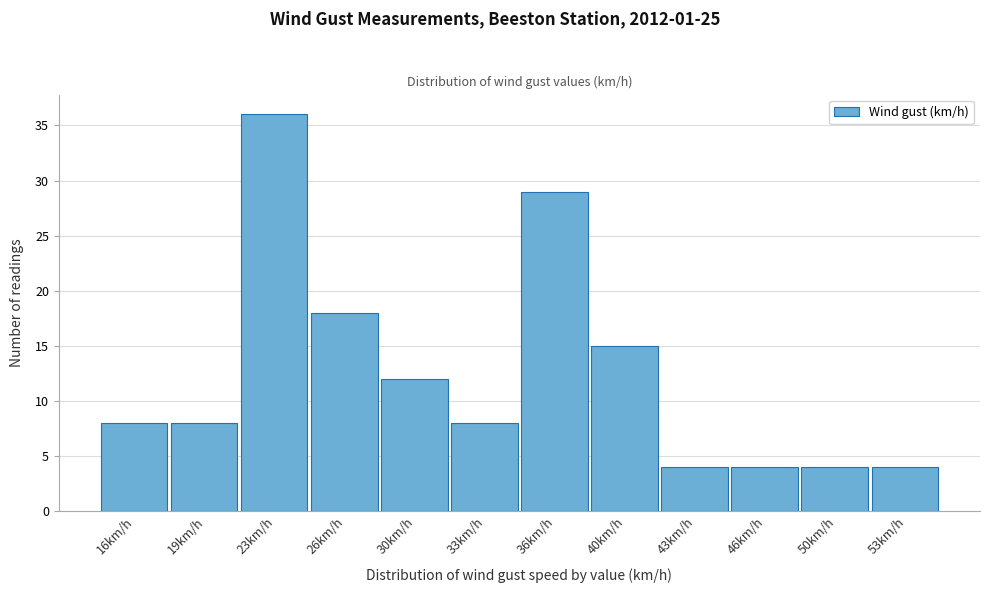

Reading right to left, extract all data points from this chart.

53km/h=4	50km/h=4	46km/h=4	43km/h=4	40km/h=15	36km/h=29	33km/h=8	30km/h=12	26km/h=18	23km/h=36	19km/h=8	16km/h=8